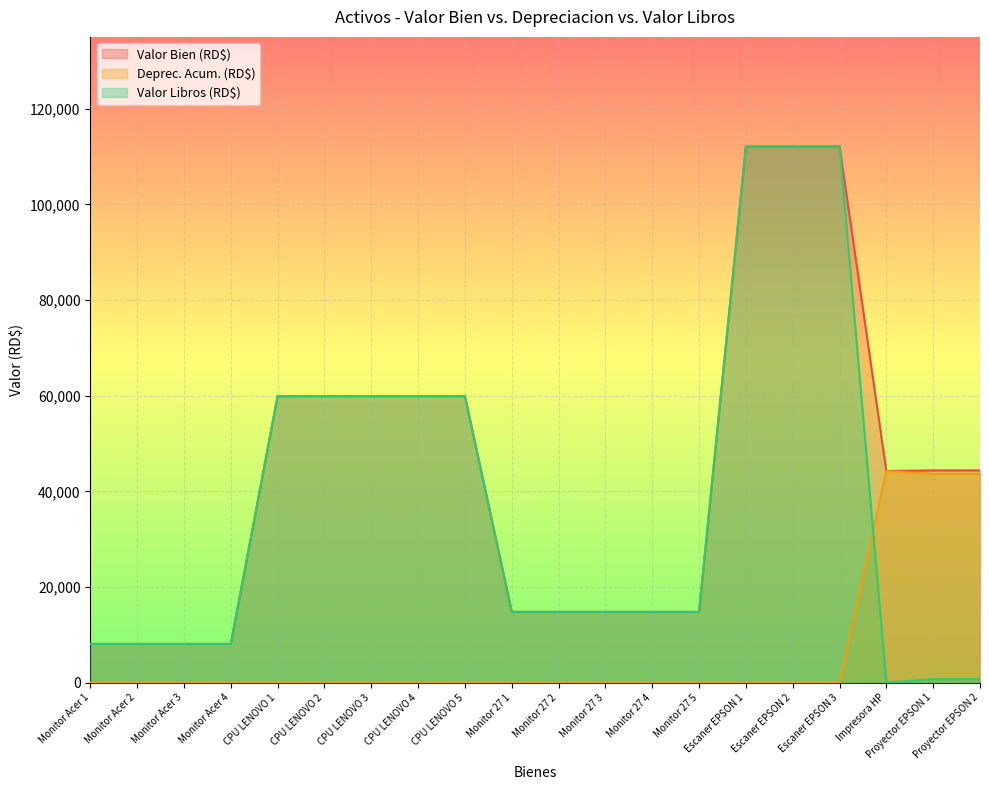

How many lines are shown in the chart?

3